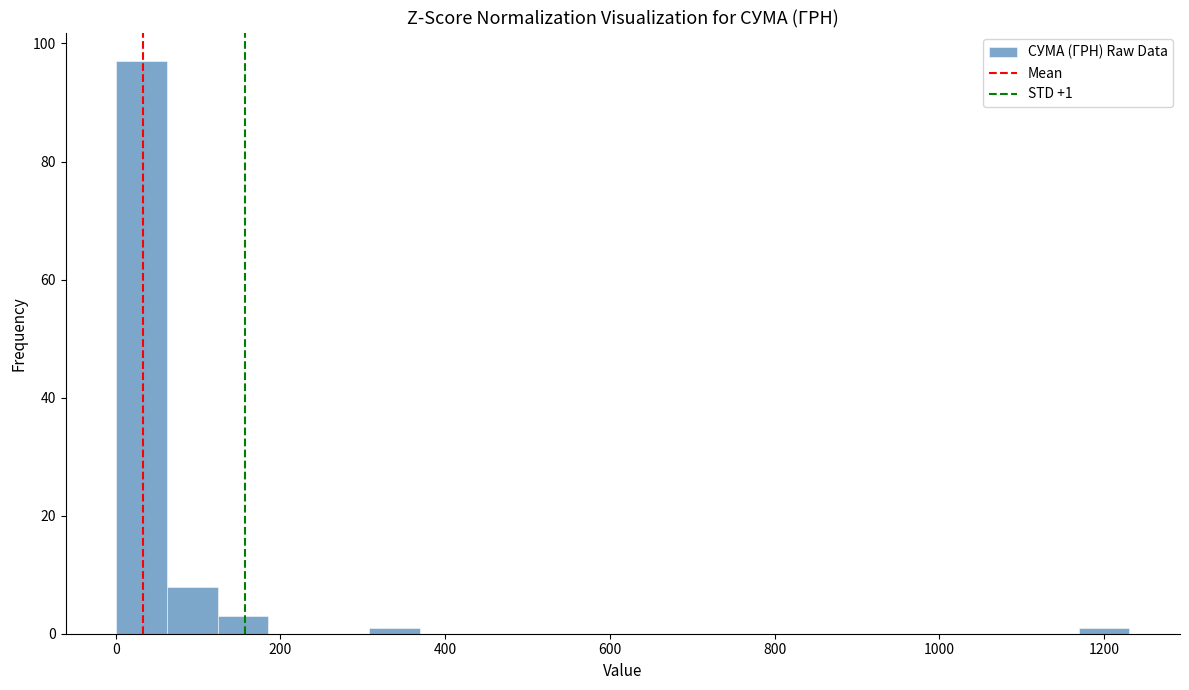

Around what value on the x-axis is the tallest bar? Give the approximate position of its centre, as read against the axis.

40